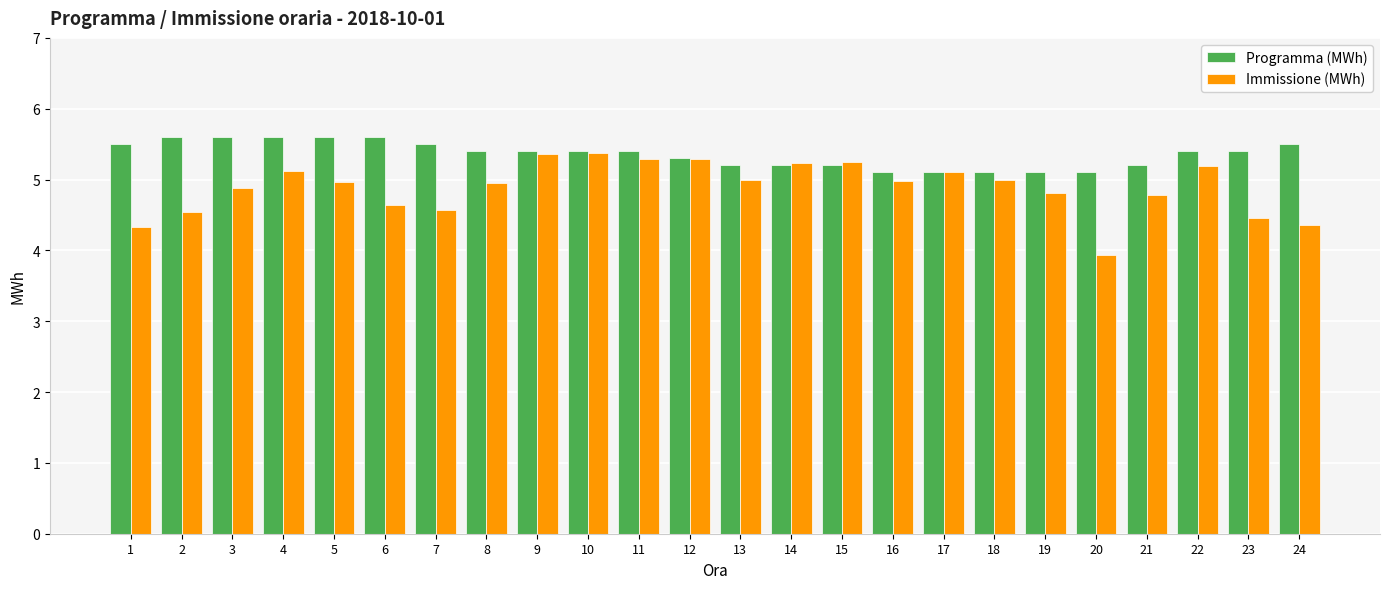

At 24, list the series in order from largest to smallest.

Programma (MWh), Immissione (MWh)